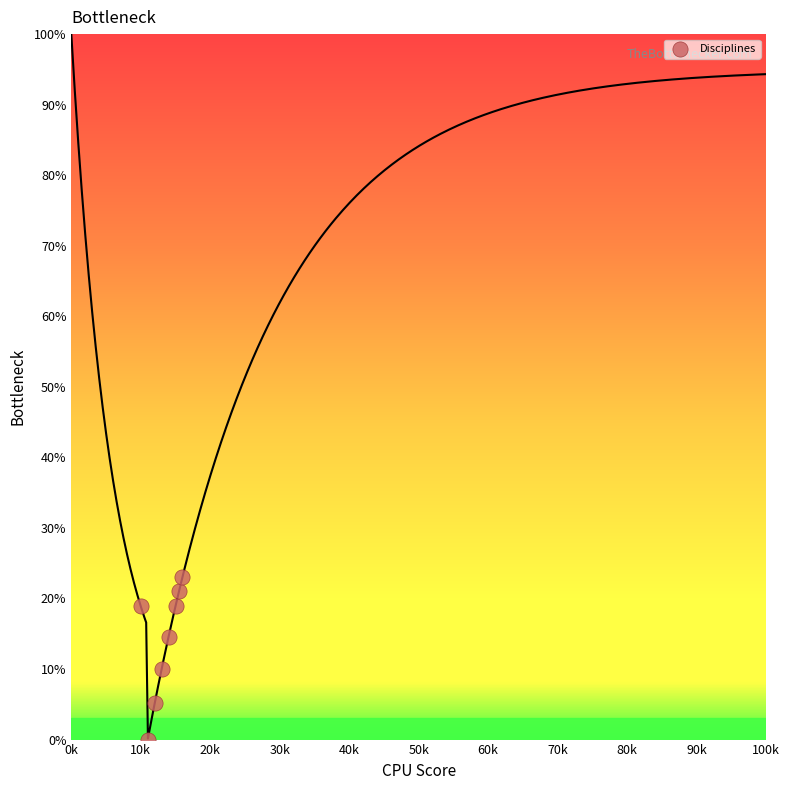

What Y value in the scatter plot is closest to 11?

10.0